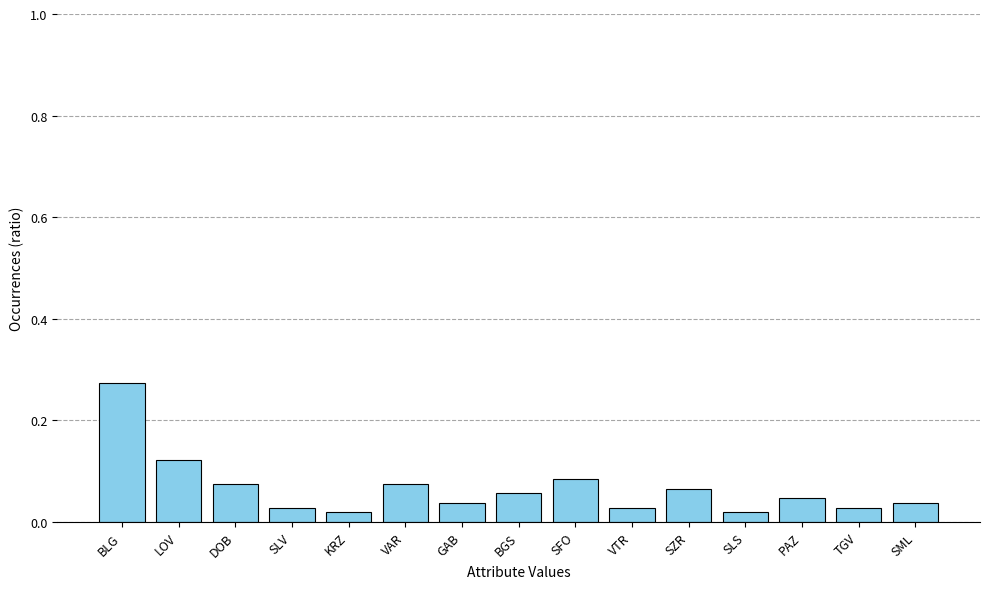

Is it true that the value at SZR is 0.0?

False